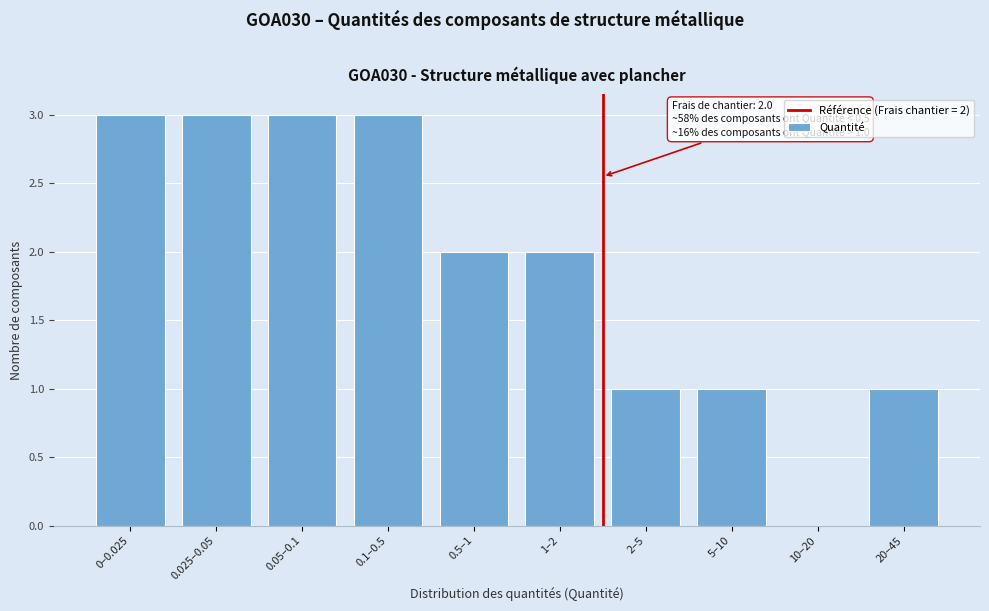

Reading left to right, extract all data points from this chart.

0–0.025=3	0.025–0.05=3	0.05–0.1=3	0.1–0.5=3	0.5–1=2	1–2=2	2–5=1	5–10=1	10–20=0	20–45=1